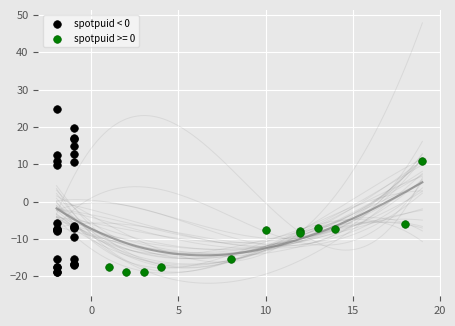

Which series has the largest Y range (max minus min)?

spotpuid < 0